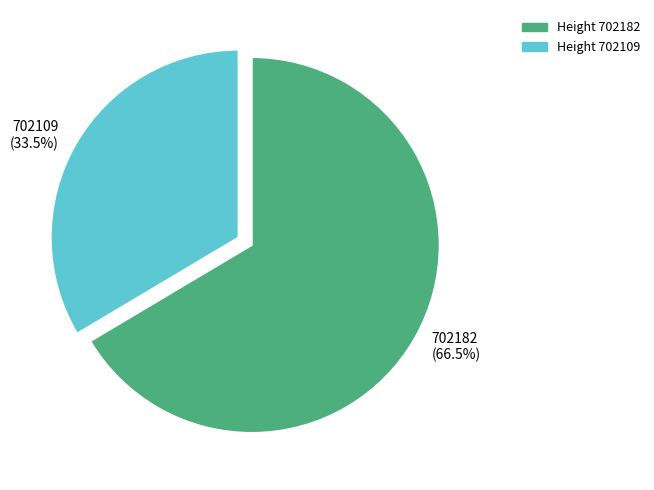

Does any single category account for the majority?

Yes